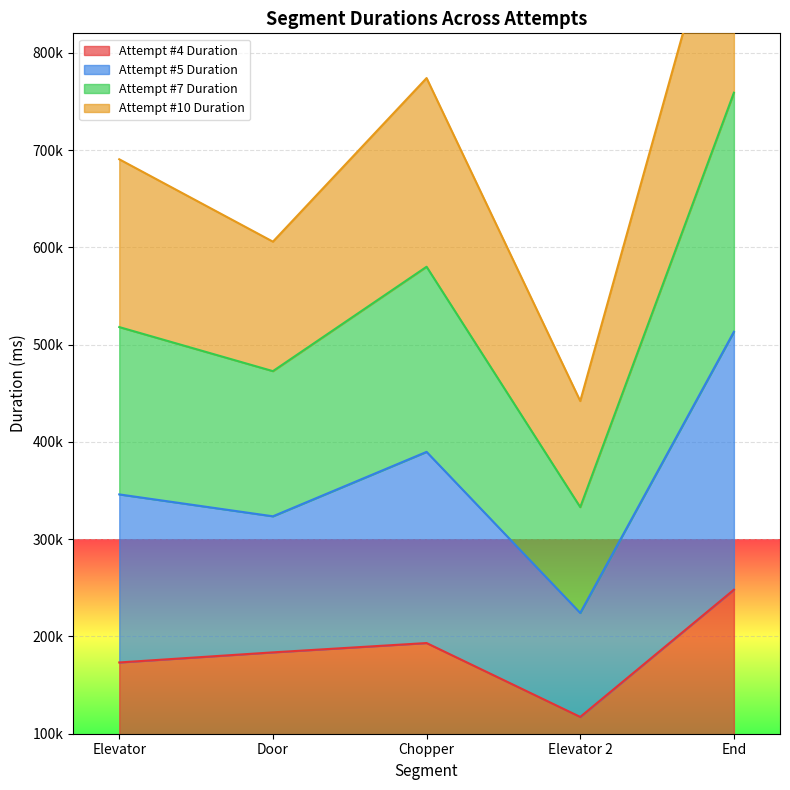

At which category does the chart reach its peak across all series?

End